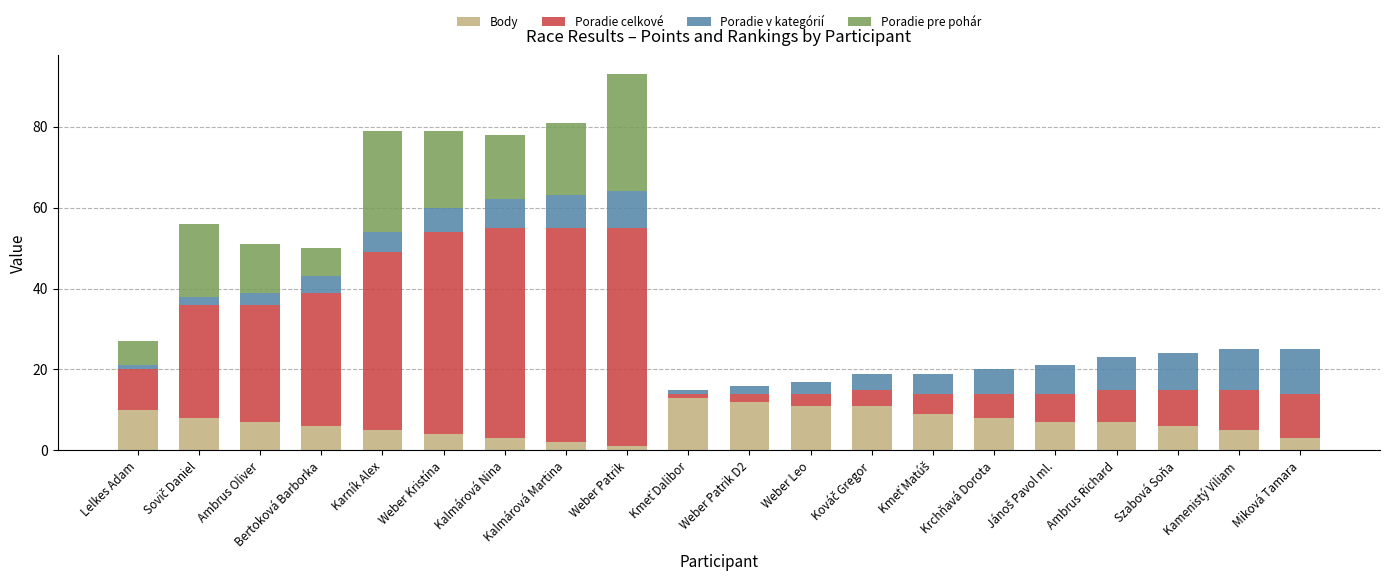

Are the bars horizontal?

No